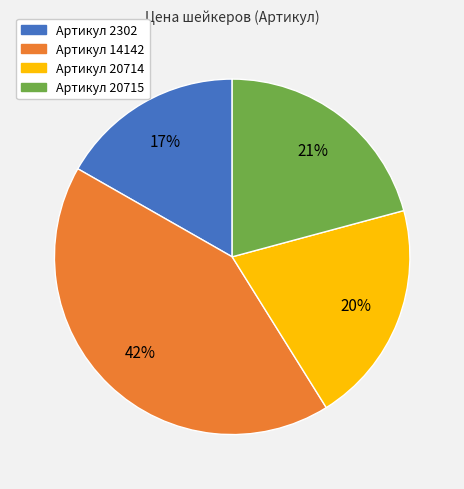

To the nearest percent, what portion does Артикул 20714 represent?

20%